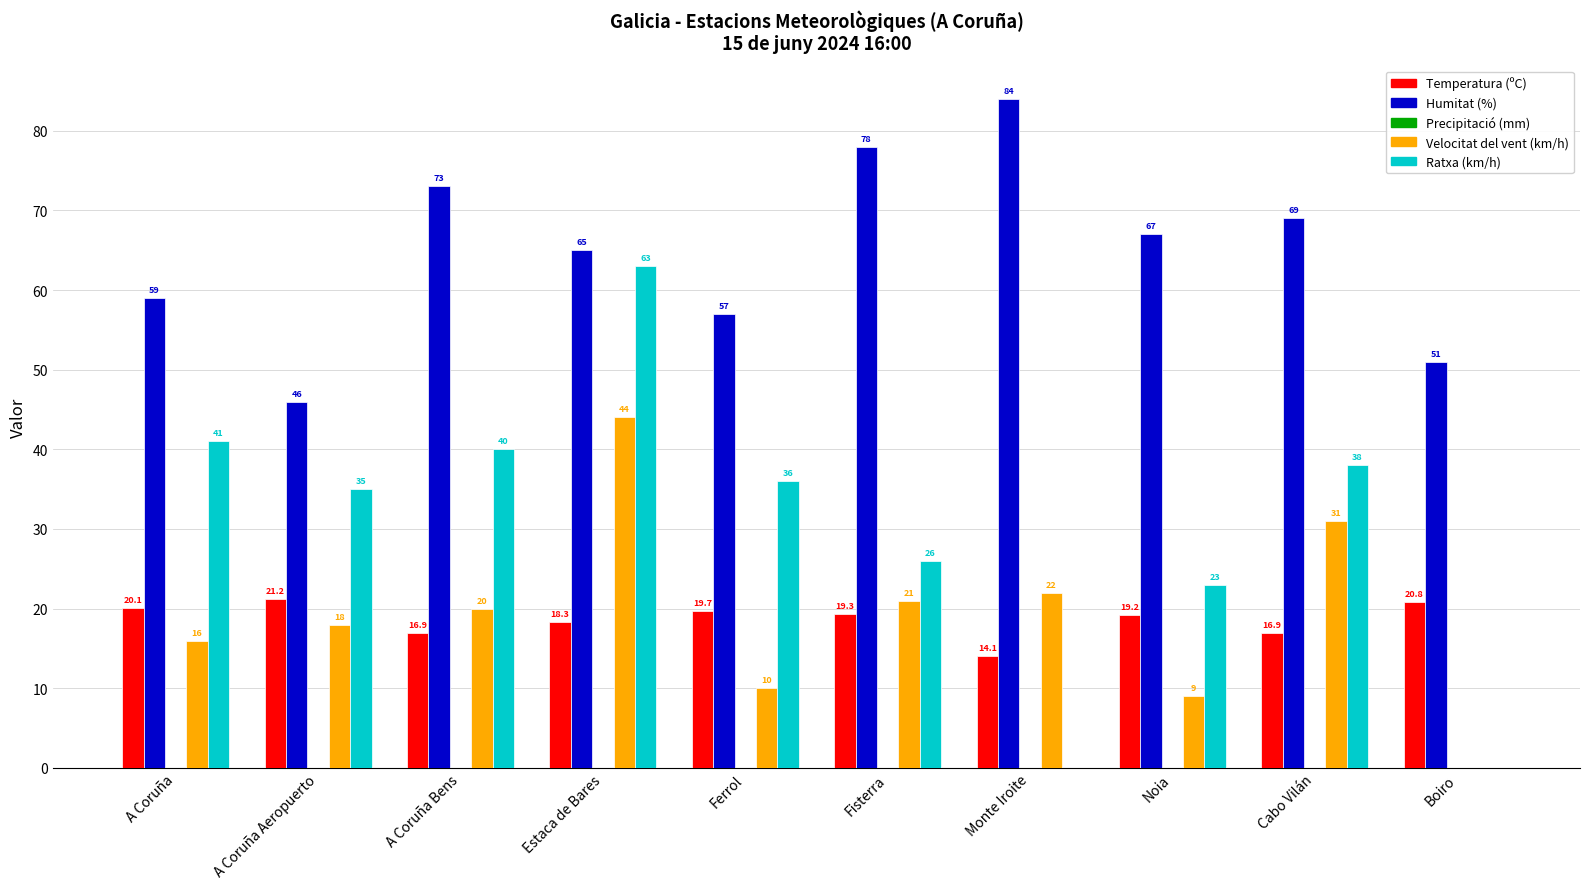

Which label corresponds to the largest value in the chart?

Monte Iroite